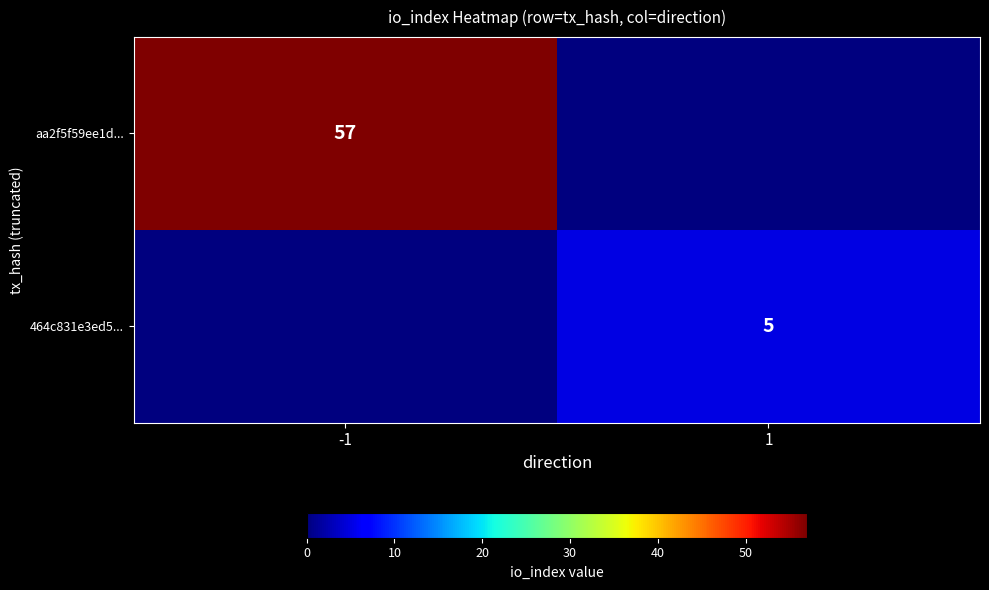

The aa2f5f59ee1d... series shows 28 at -1. True or false?

False